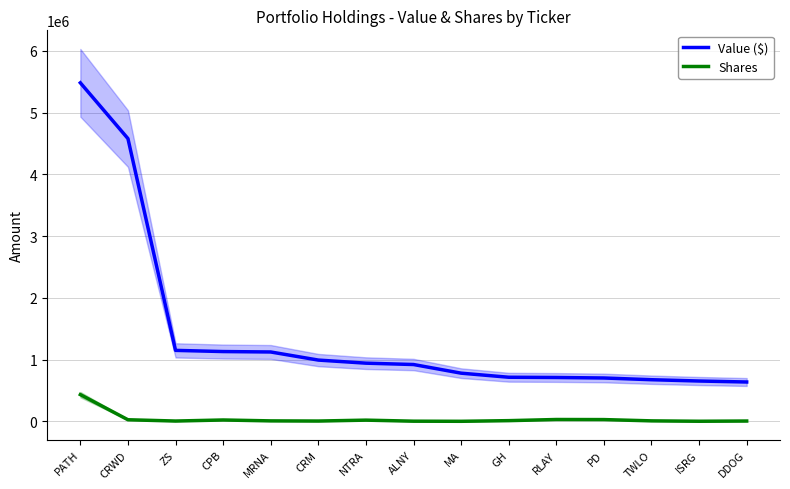

What is the maximum value for Value ($)?

5483000